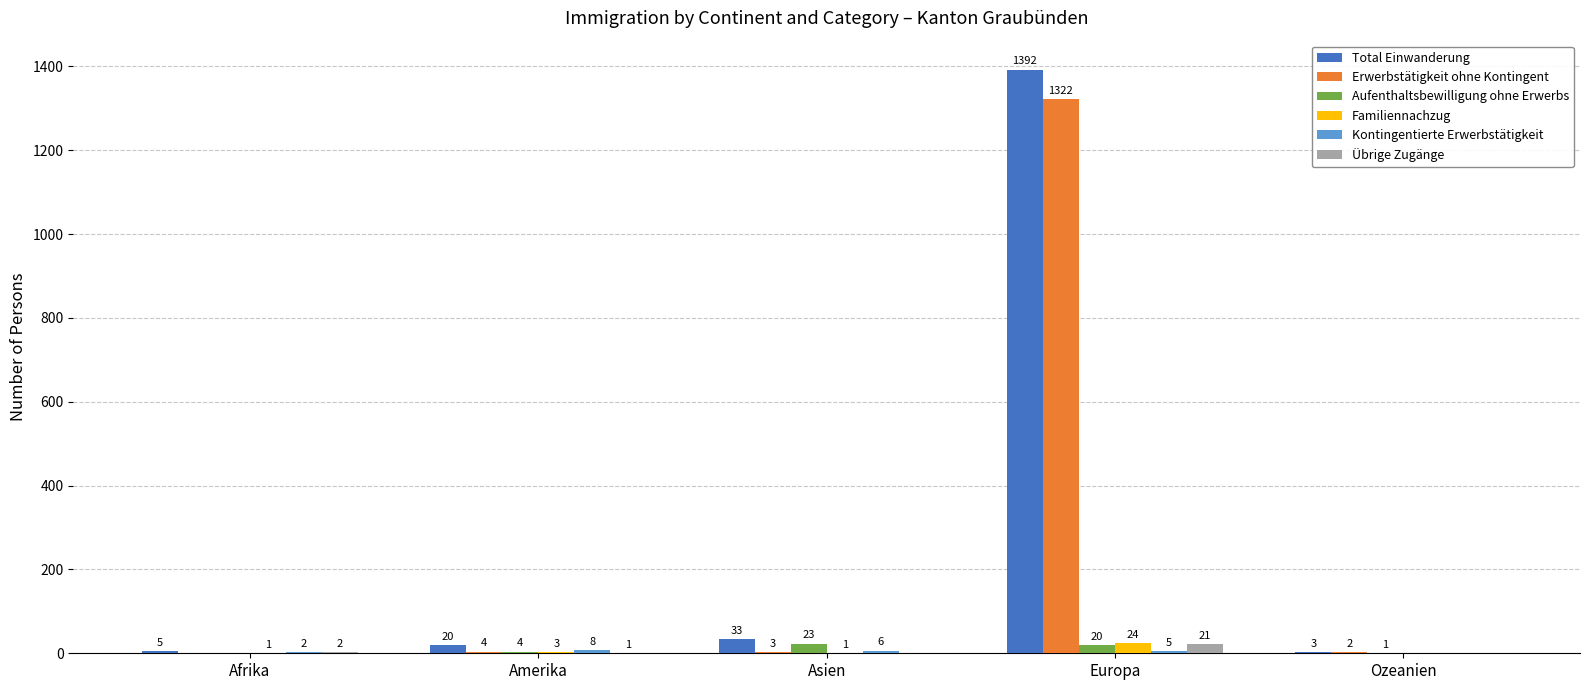

What is the approximate value of Total Einwanderung at Amerika?

20